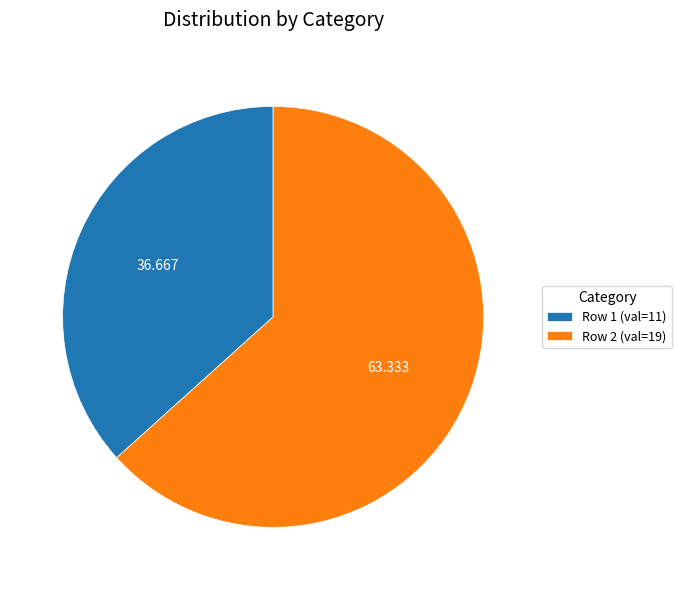

Count the number of slices in the pie.

2